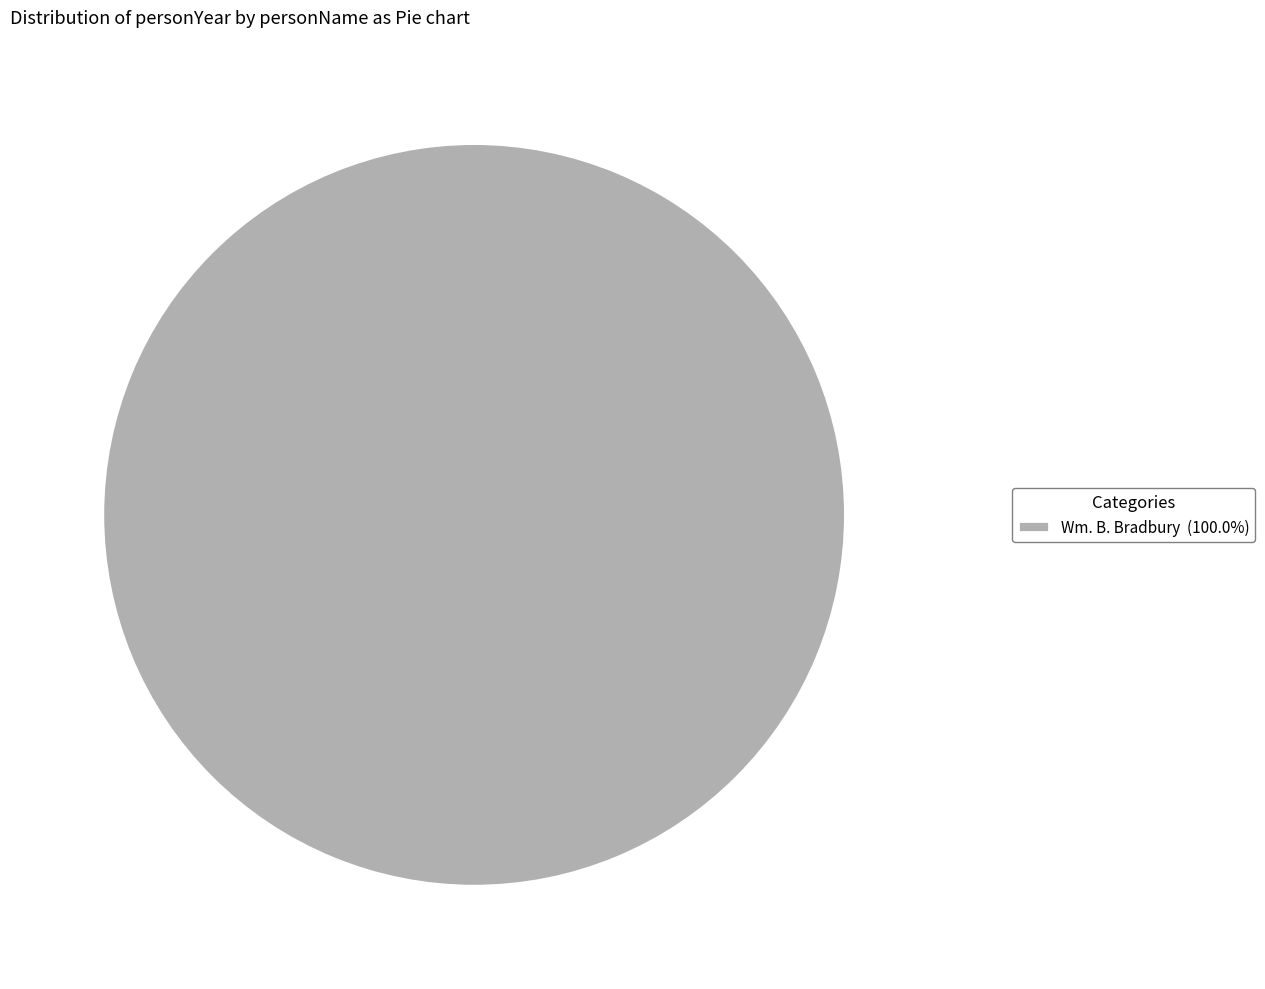

Does Wm. B. Bradbury (100.0%) represent more than half of the total?

Yes